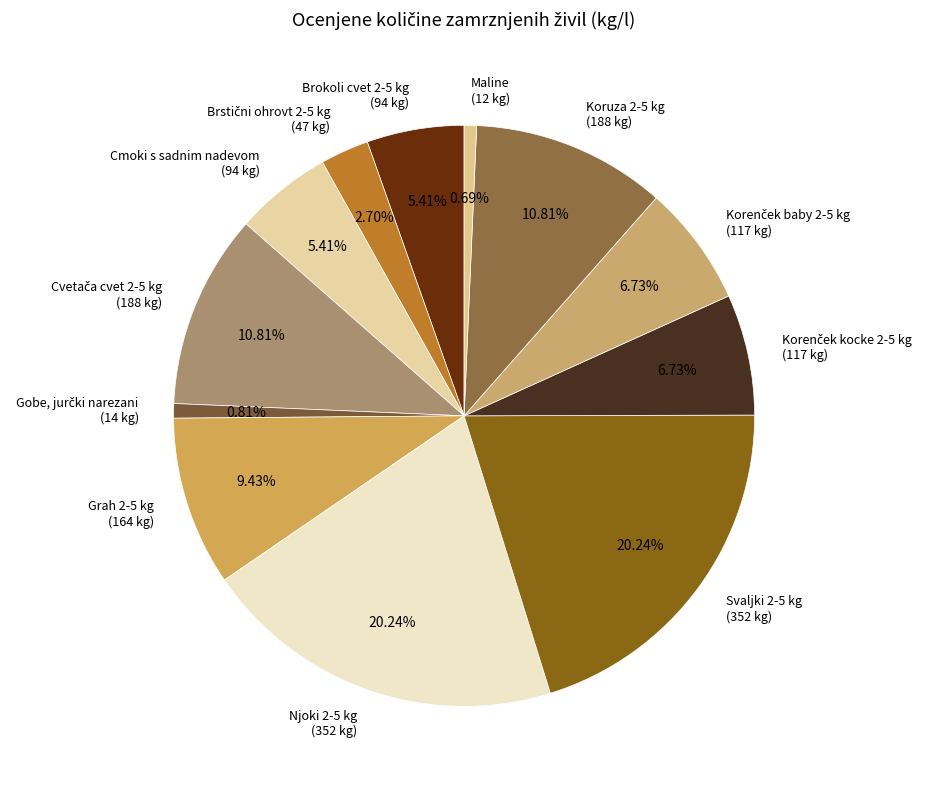

How many slices are in this pie chart?

12